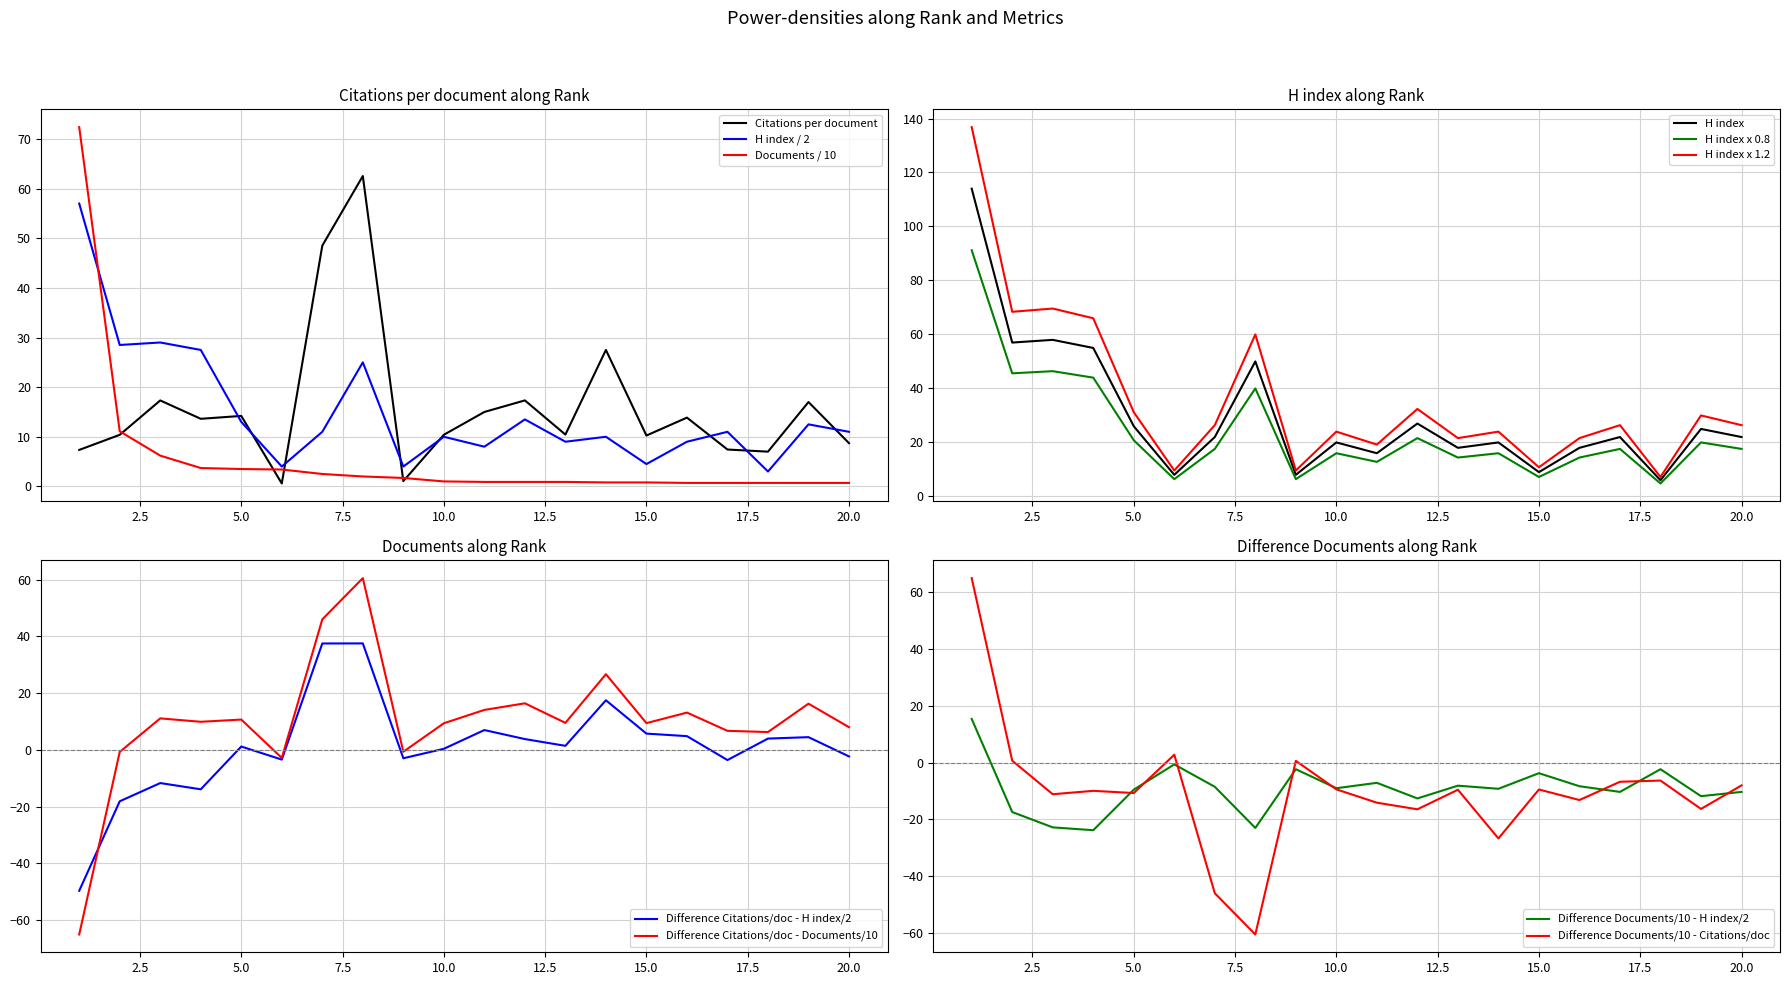

At which category does Citations per document reach its first local peak?

3